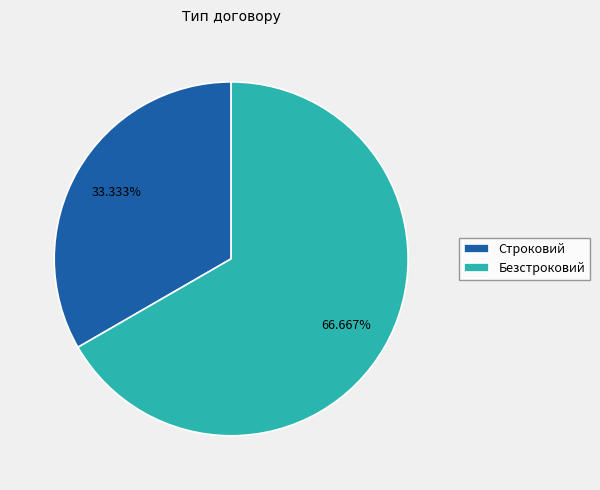

What is the ratio of the value at Безстроковий to the value at Строковий?

2.0